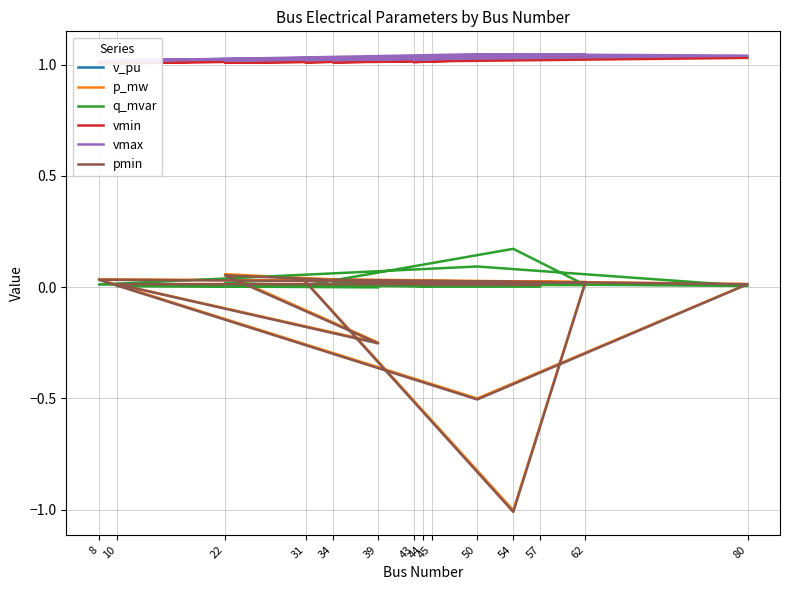

The value of q_mvar at 8 is 0.0. True or false?

True